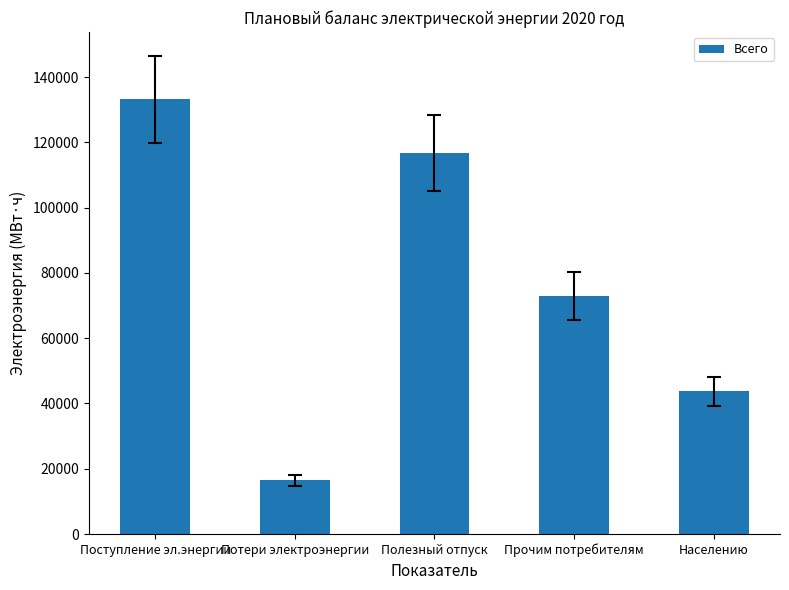

True or false: the data shows 43751.9 at Населению.

True